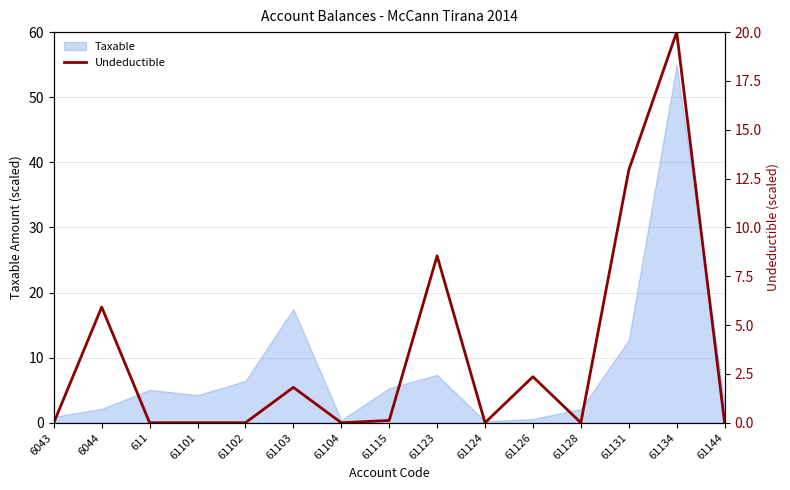

Reading left to right, list all the values displayed in this chart.

6043=0.0	6044=5.9	611=0.0	61101=0.0	61102=0.0	61103=1.8	61104=0.0	61115=0.1	61123=8.5	61124=0.0	61126=2.4	61128=0.0	61131=12.9	61134=20.0	61144=0.0